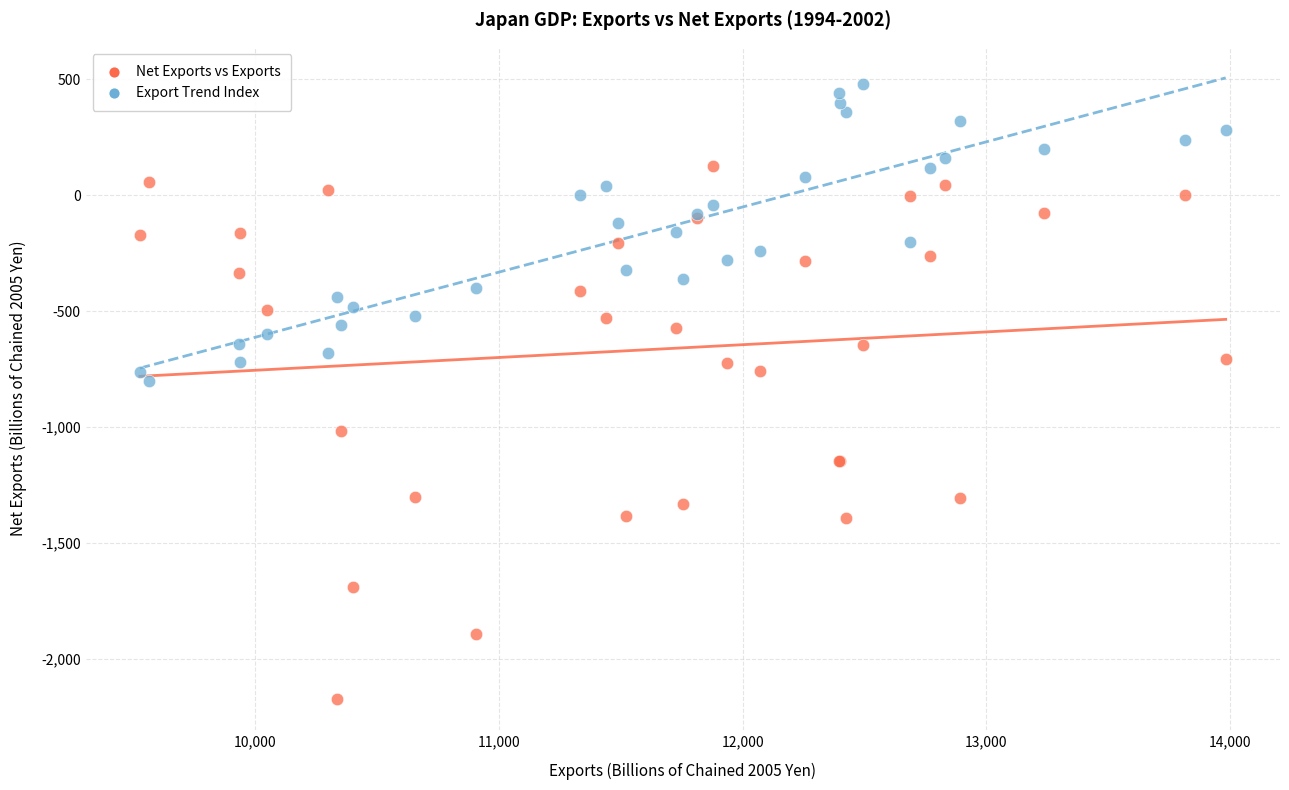

What are all the series names shown in the legend?

Net Exports vs Exports, Export Trend Index